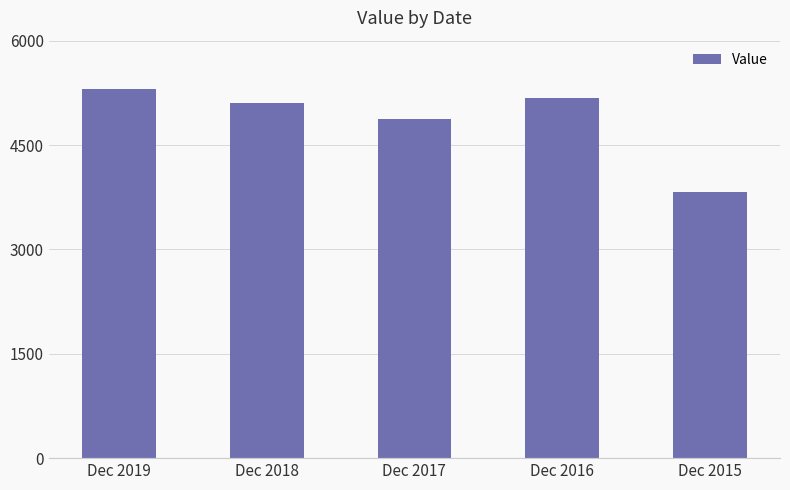

Between Dec 2019 and Dec 2016, which is larger?

Dec 2019